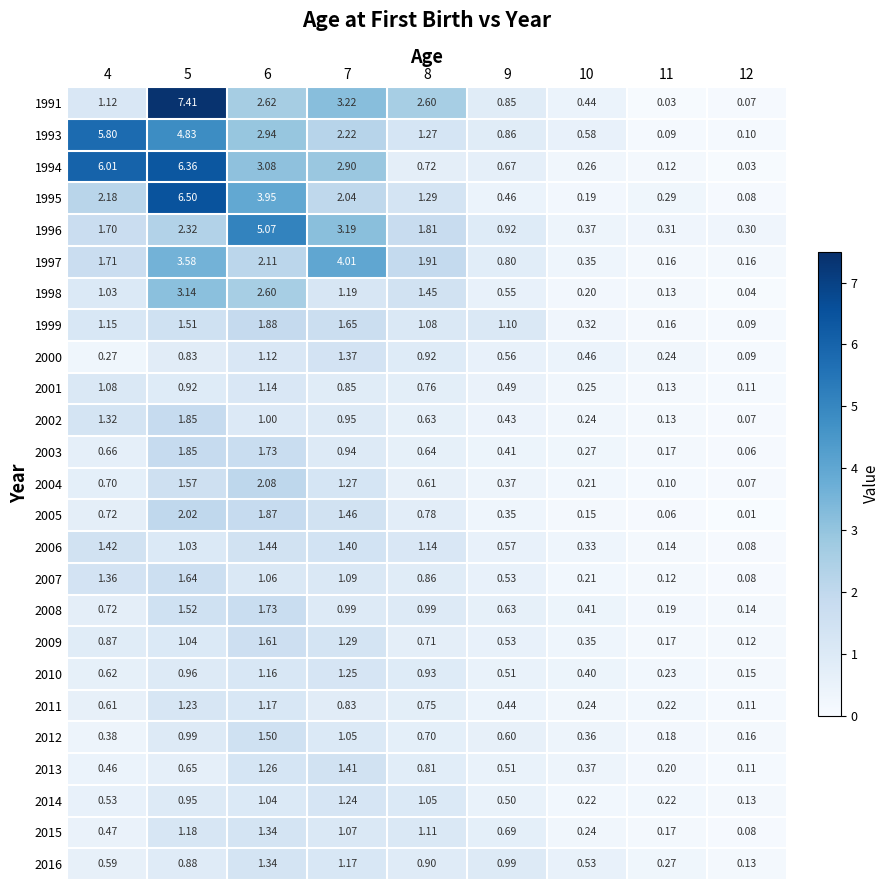

Is the value of 1994 at 12 greater than the value of 2015 at 8?

No